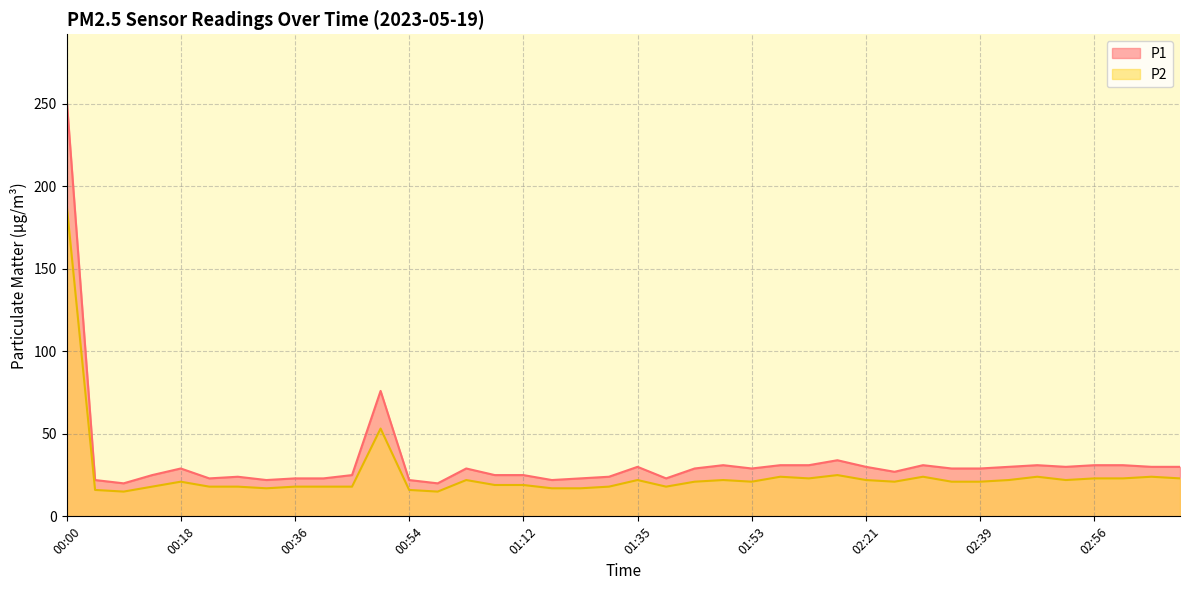

Rank the series at 02:52 from lowest to highest value.

P2, P1